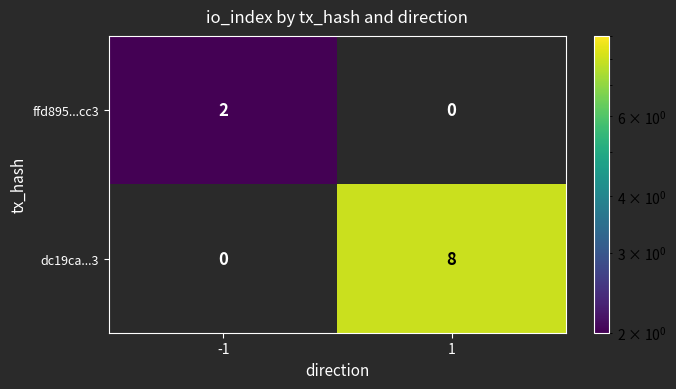

At 1, list the series in order from smallest to largest.

ffd895...cc3, dc19ca...3